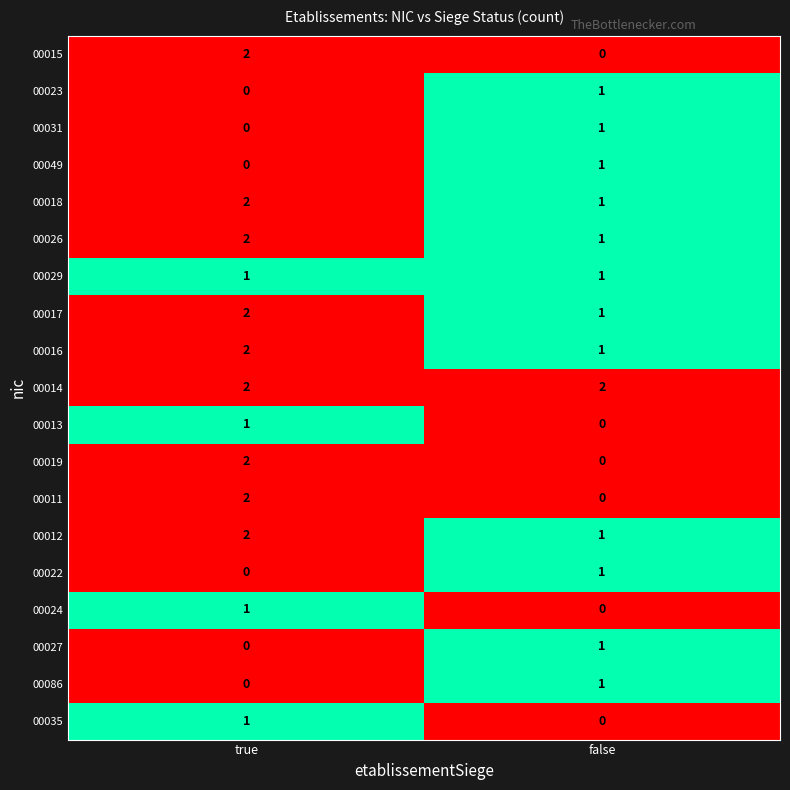

Is the value of 00031 at true greater than the value of 00016 at false?

No